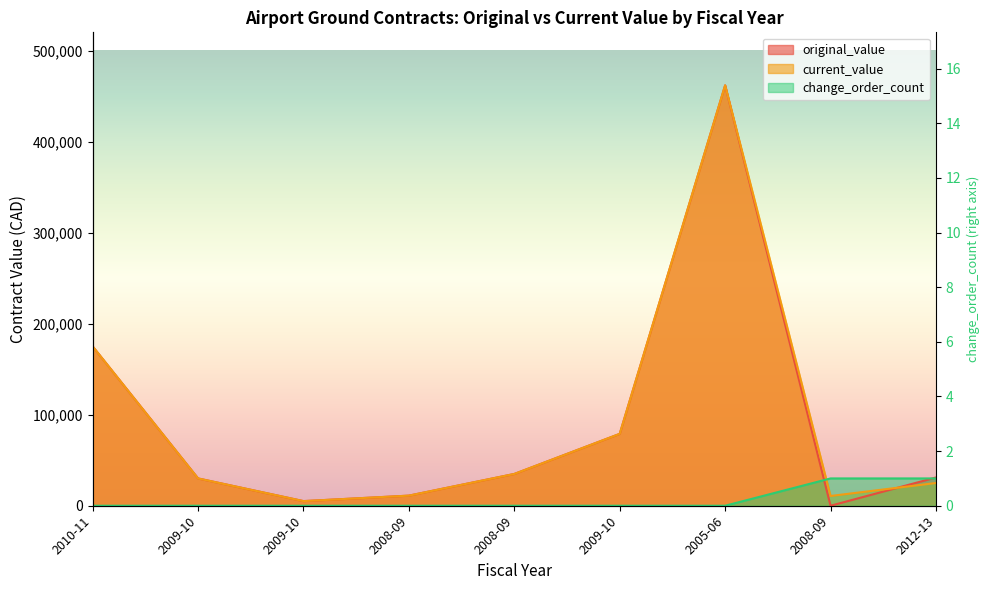

Is the value of current_value at 2008-09 greater than the value of change_order_count at 2008-09?

Yes